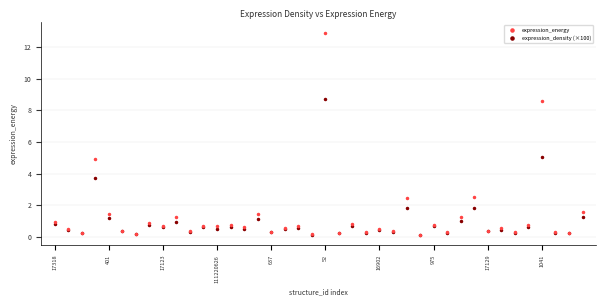

In the expression_energy series, what Y value is closest to 6?

4.9